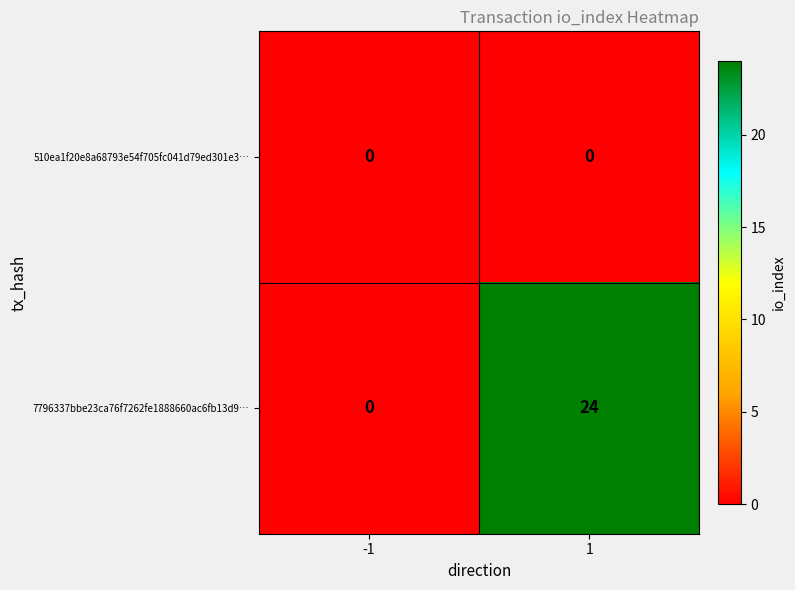

Rank the series by their maximum value, from highest to lowest.

7796337bbe23ca76f7262fe1888660ac6fb13d9…, 510ea1f20e8a68793e54f705fc041d79ed301e3…